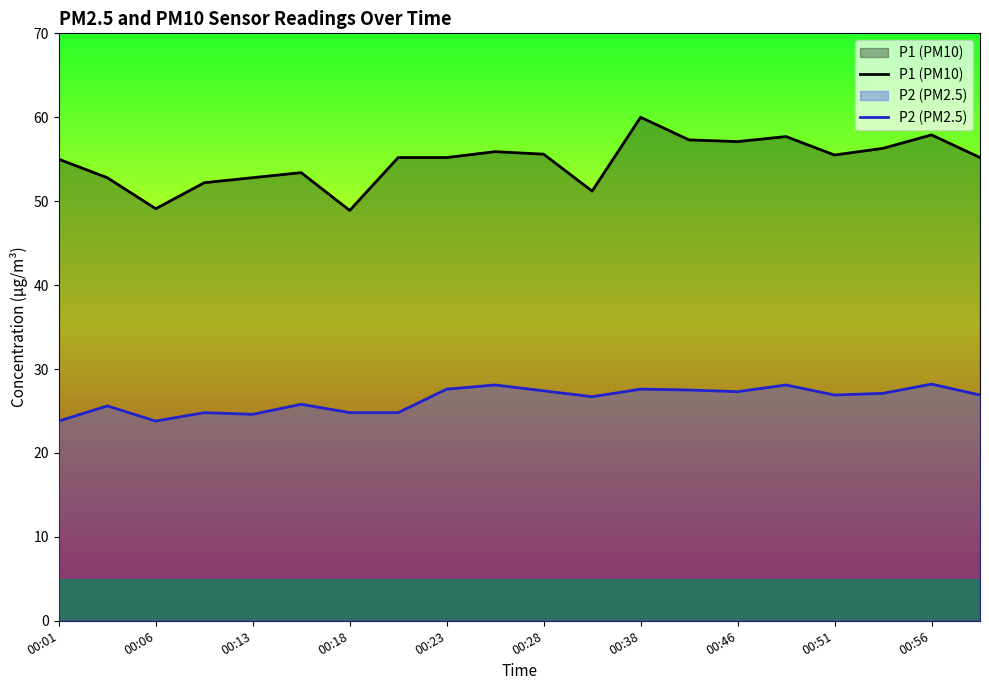

What is the highest value of the P2 (PM2.5) series?

28.2